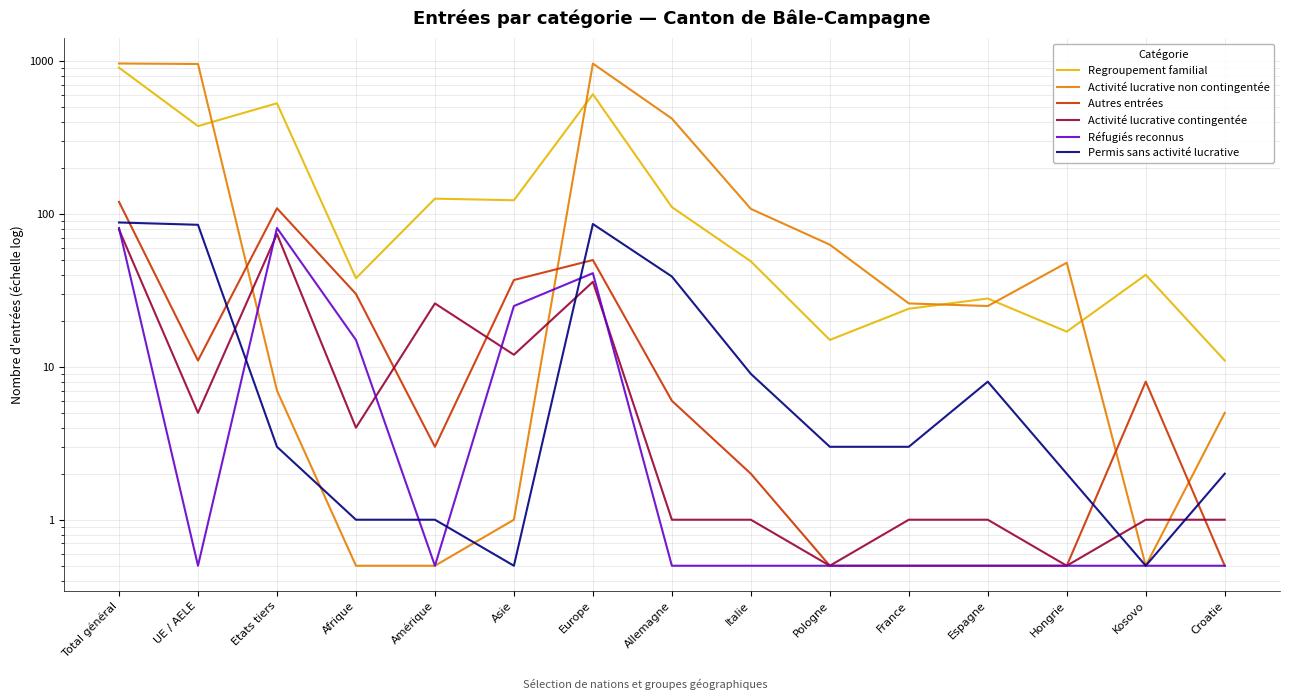

At how many categories does at least one series exceed 751?

3